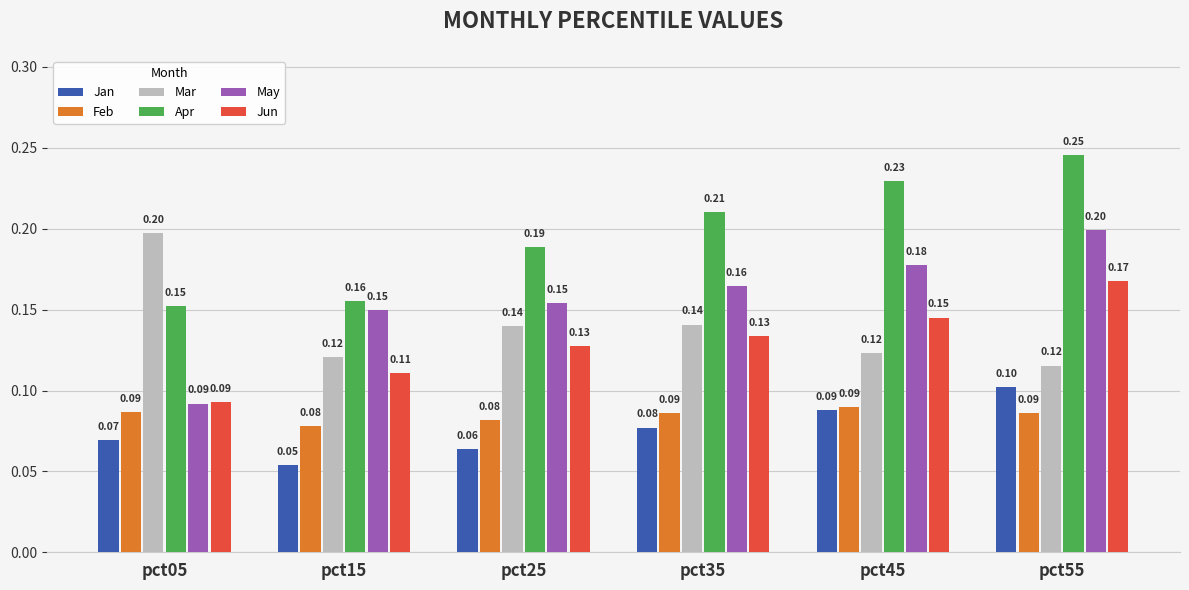

What is the sum of the Jun values at pct45 and pct55?

0.3